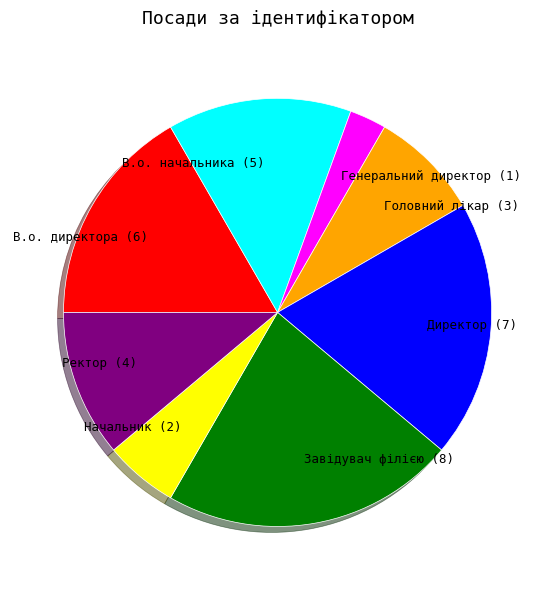

Which category has the smallest portion of the pie?

Генеральний директор